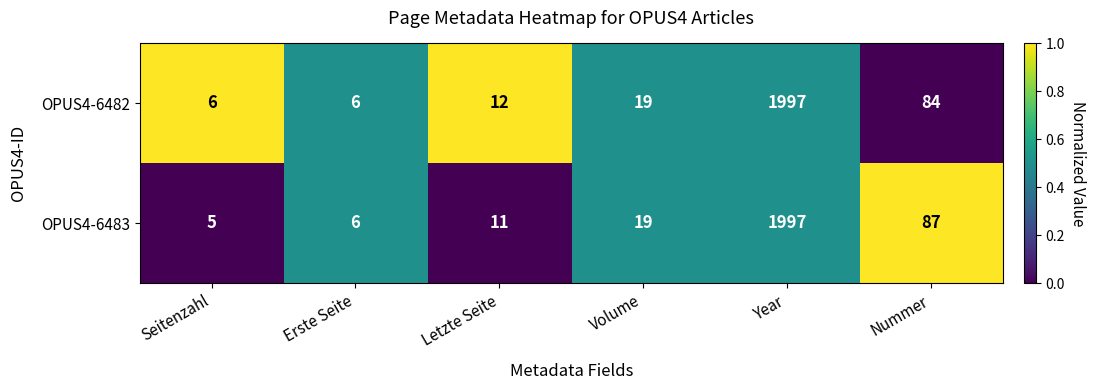

Reading left to right, what are all the values shown in this chart?

OPUS4-6482: 6	6	12	19	1997	84
OPUS4-6483: 5	6	11	19	1997	87